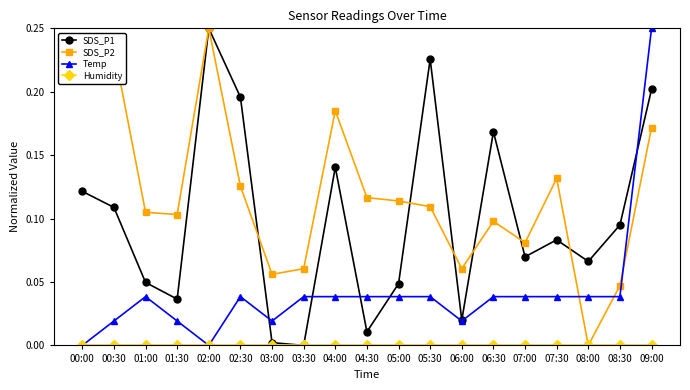

How many data points in SDS_P1 are above 0?

18